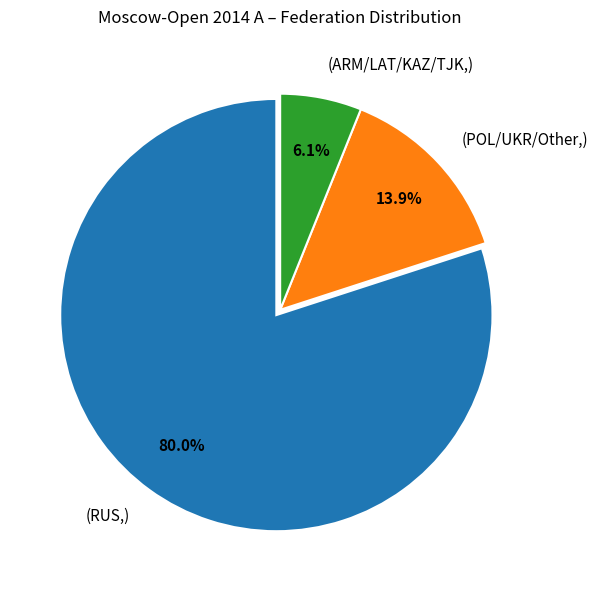

Is there a majority slice in this chart?

Yes